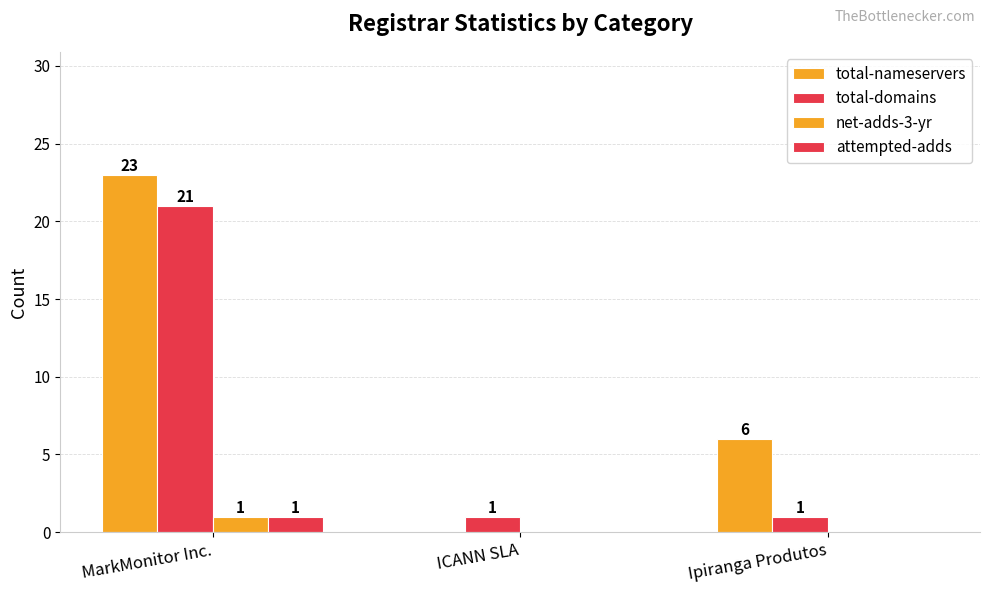

Count the number of categories in the chart.

3